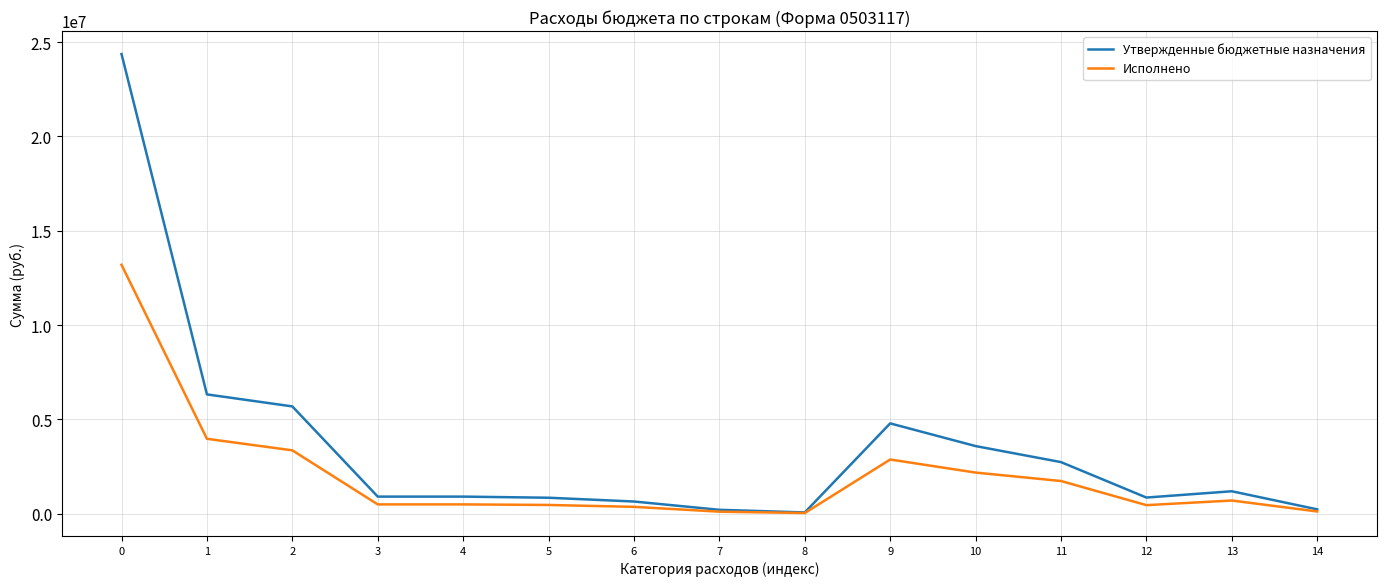

The value of Исполнено at 10 is 2174468.2. True or false?

True